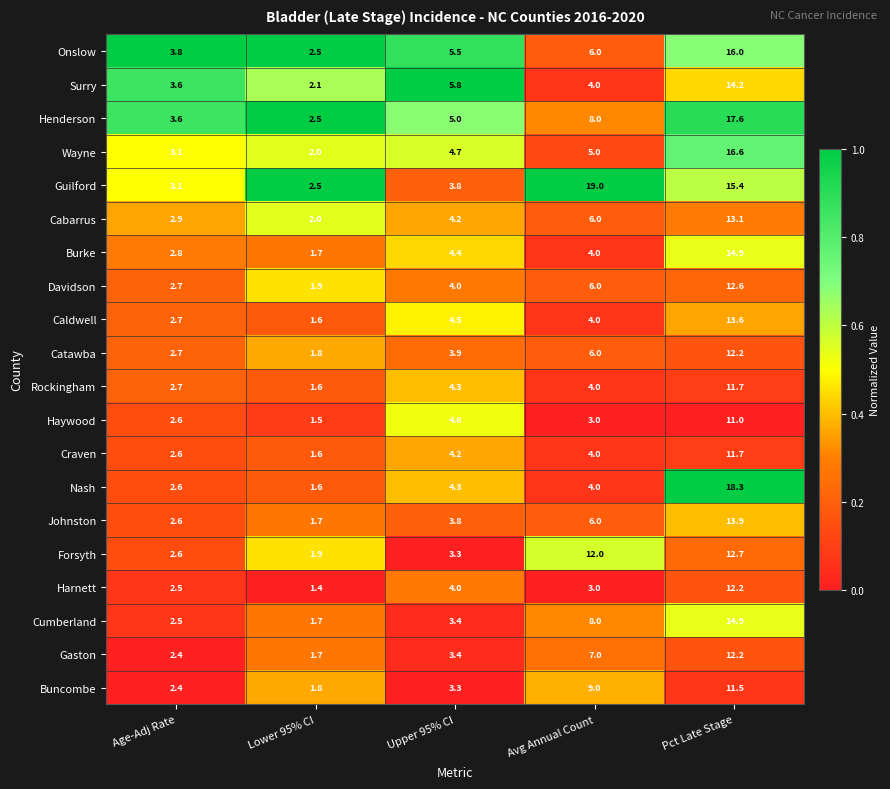

What is the difference between the maximum and minimum values in the Harnett series?

10.8